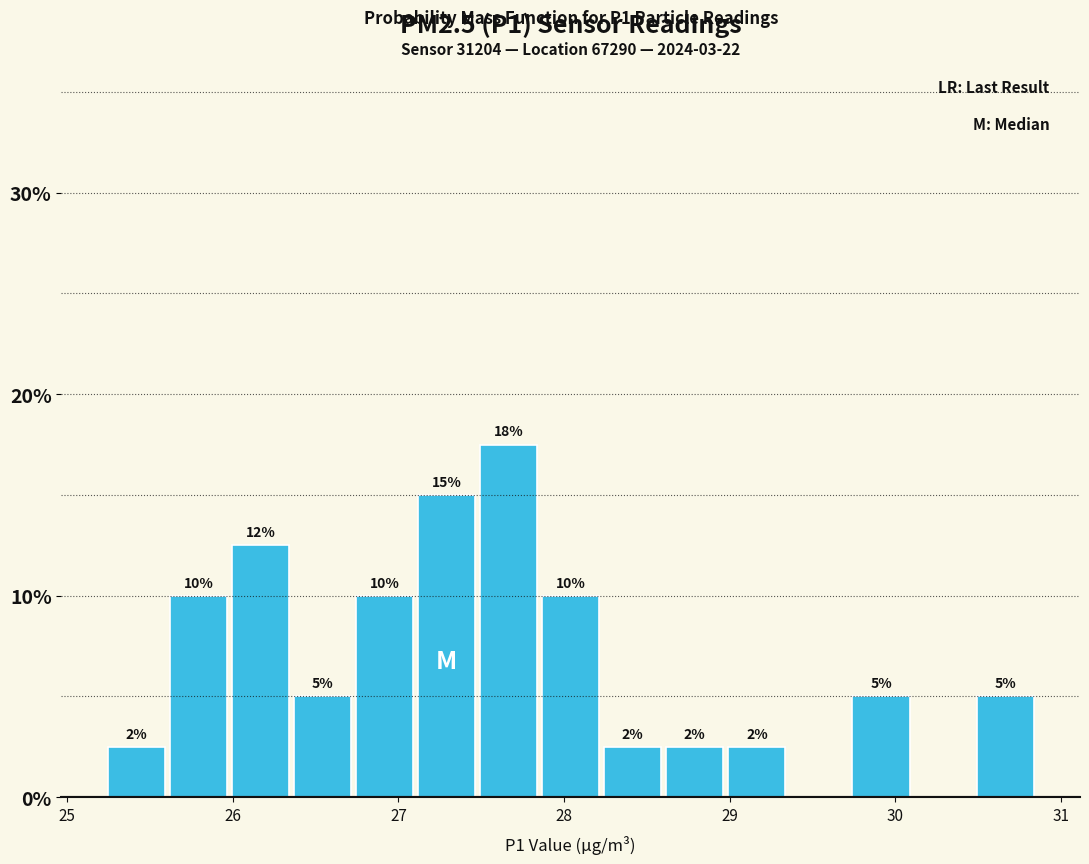

Read against the x-axis, roughly where is the centre of the tallest bar?

27.7